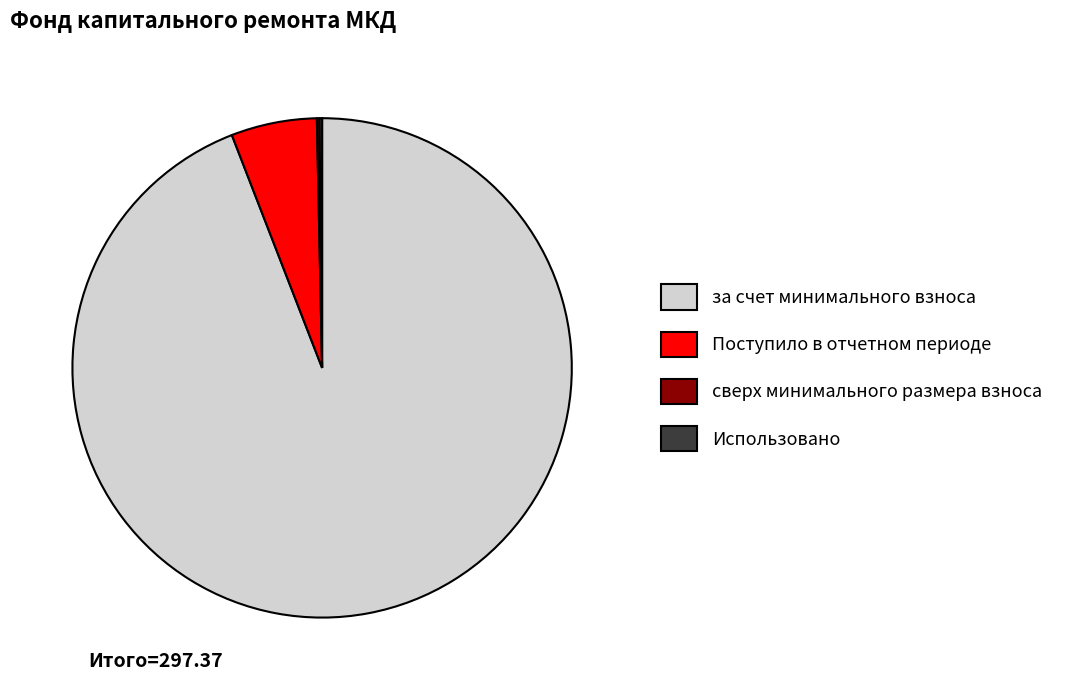

Does за счет минимального взноса account for over 50% of the chart?

Yes